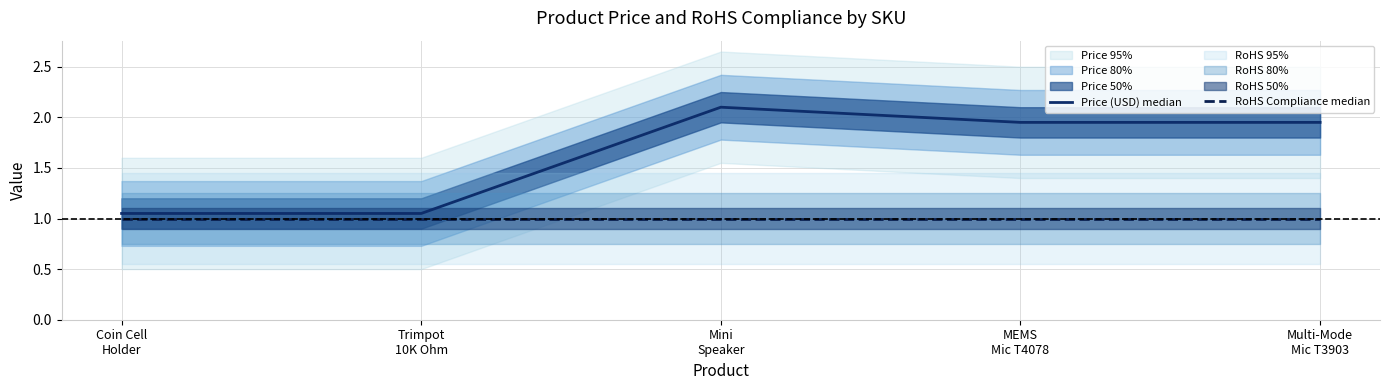

At how many categories does at least one series exceed 1?

5